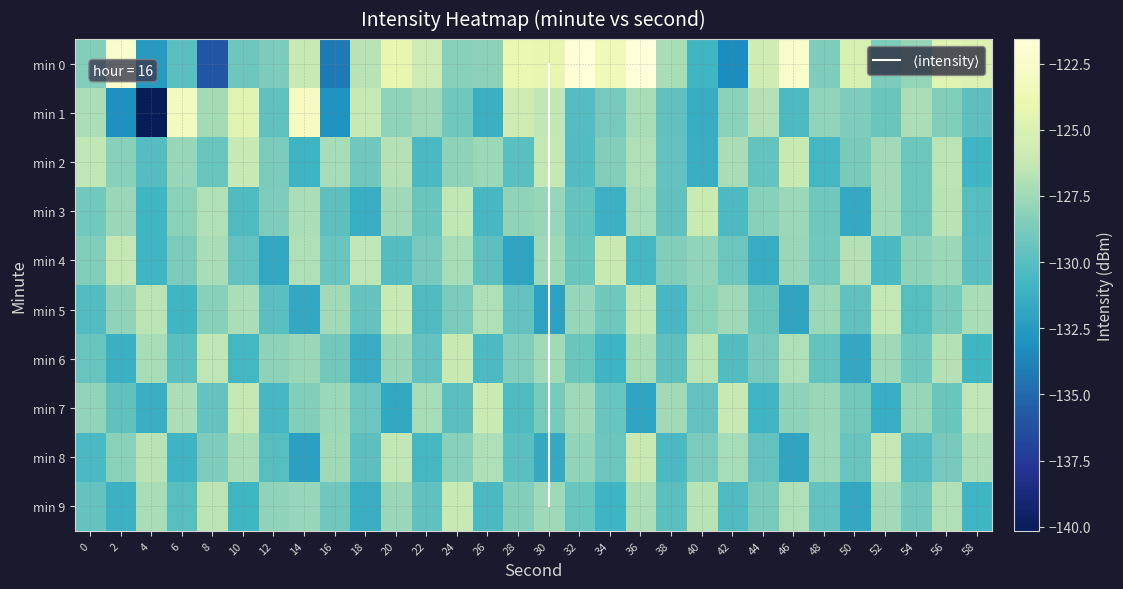

Reading left to right, list all the values displayed in this chart.

0: 0=-128.4	2=-122.3	4=-132.6	6=-129.9	8=-136.0	10=-129.1	12=-128.6	14=-126.2	16=-134.3	18=-126.7	20=-124.1	22=-125.8	24=-128.3	26=-128.1	28=-124.1	30=-124.2	32=-121.7	34=-123.4	36=-121.6	38=-127.2	40=-130.9	42=-133.4	44=-125.7	46=-122.5	48=-128.6	50=-125.2	52=-128.7	54=-127.8	56=-124.6	58=-124.9
1: 0=-127.1	2=-133.2	4=-140.2	6=-123.1	8=-127.4	10=-124.7	12=-129.7	14=-122.9	16=-133.0	18=-126.2	20=-128.0	22=-127.5	24=-129.1	26=-131.2	28=-125.8	30=-126.4	32=-130.1	34=-128.9	36=-127.3	38=-129.7	40=-131.5	42=-128.2	44=-126.8	46=-130.4	48=-127.9	50=-128.6	52=-129.3	54=-127.1	56=-128.5	58=-129.8
2: 0=-126.5	2=-128.3	4=-130.1	6=-127.8	8=-129.4	10=-126.2	12=-128.7	14=-131.0	16=-127.3	18=-129.1	20=-126.8	22=-130.5	24=-128.1	26=-127.6	28=-129.9	30=-126.3	32=-130.2	34=-128.4	36=-127.0	38=-129.6	40=-131.3	42=-127.2	44=-129.5	46=-126.1	48=-130.7	50=-128.8	52=-127.4	54=-129.2	56=-126.6	58=-130.9
3: 0=-129.0	2=-127.7	4=-130.8	6=-128.2	8=-126.9	10=-130.3	12=-128.6	14=-127.1	16=-129.8	18=-131.4	20=-127.5	22=-129.3	24=-126.4	26=-130.6	28=-128.0	30=-127.8	32=-129.5	34=-131.1	36=-127.3	38=-129.7	40=-126.0	42=-130.4	44=-128.3	46=-127.6	48=-129.1	50=-131.6	52=-127.4	54=-129.2	56=-126.7	58=-130.0
4: 0=-128.5	2=-126.3	4=-130.9	6=-128.7	8=-127.2	10=-129.6	12=-131.8	14=-127.0	16=-129.4	18=-126.5	20=-130.1	22=-128.9	24=-127.3	26=-129.8	28=-132.0	30=-127.5	32=-129.3	34=-126.1	36=-130.7	38=-128.4	40=-127.9	42=-129.2	44=-131.5	46=-127.7	48=-129.0	50=-126.8	52=-130.5	54=-128.1	56=-127.6	58=-129.9
5: 0=-130.2	2=-128.0	4=-126.6	6=-130.8	8=-128.3	10=-127.1	12=-129.9	14=-131.7	16=-127.4	18=-129.5	20=-126.2	22=-130.3	24=-128.7	26=-127.0	28=-129.6	30=-132.1	32=-127.8	34=-129.1	36=-126.4	38=-130.6	40=-128.2	42=-127.5	44=-129.3	46=-131.9	48=-127.6	50=-129.7	52=-126.3	54=-130.0	56=-128.8	58=-127.2
6: 0=-129.4	2=-131.2	4=-127.3	6=-129.9	8=-126.5	10=-130.7	12=-128.1	14=-127.7	16=-129.0	18=-131.5	20=-127.8	22=-129.6	24=-126.1	26=-130.4	28=-128.5	30=-127.4	32=-129.3	34=-131.0	36=-127.2	38=-129.8	40=-126.6	42=-130.2	44=-128.9	46=-127.0	48=-129.5	50=-131.7	52=-127.5	54=-129.1	56=-126.8	58=-130.8
7: 0=-127.9	2=-129.7	4=-131.3	6=-127.1	8=-129.5	10=-126.3	12=-130.6	14=-128.4	16=-127.6	18=-129.2	20=-131.8	22=-127.3	24=-129.9	26=-126.0	28=-130.3	30=-128.8	32=-127.5	34=-129.4	36=-132.0	38=-127.4	40=-129.6	42=-126.2	44=-130.9	46=-128.1	48=-127.7	50=-129.0	52=-131.4	54=-127.8	56=-129.3	58=-126.5
8: 0=-130.5	2=-128.2	4=-126.7	6=-131.0	8=-128.6	10=-127.2	12=-130.0	14=-132.2	16=-127.5	18=-129.8	20=-126.4	22=-130.7	24=-128.3	26=-127.0	28=-129.9	30=-131.6	32=-127.9	34=-129.2	36=-126.1	38=-130.5	40=-128.7	42=-127.3	44=-129.6	46=-131.9	48=-127.6	50=-129.4	52=-126.3	54=-130.1	56=-128.9	58=-127.1
9: 0=-129.5	2=-131.1	4=-127.2	6=-130.0	8=-126.6	10=-130.8	12=-128.0	14=-127.8	16=-129.1	18=-131.3	20=-127.7	22=-129.7	24=-126.2	26=-130.5	28=-128.4	30=-127.5	32=-129.4	34=-131.0	36=-127.1	38=-129.9	40=-126.7	42=-130.3	44=-128.8	46=-127.0	48=-129.6	50=-131.8	52=-127.4	54=-129.0	56=-126.9	58=-130.9